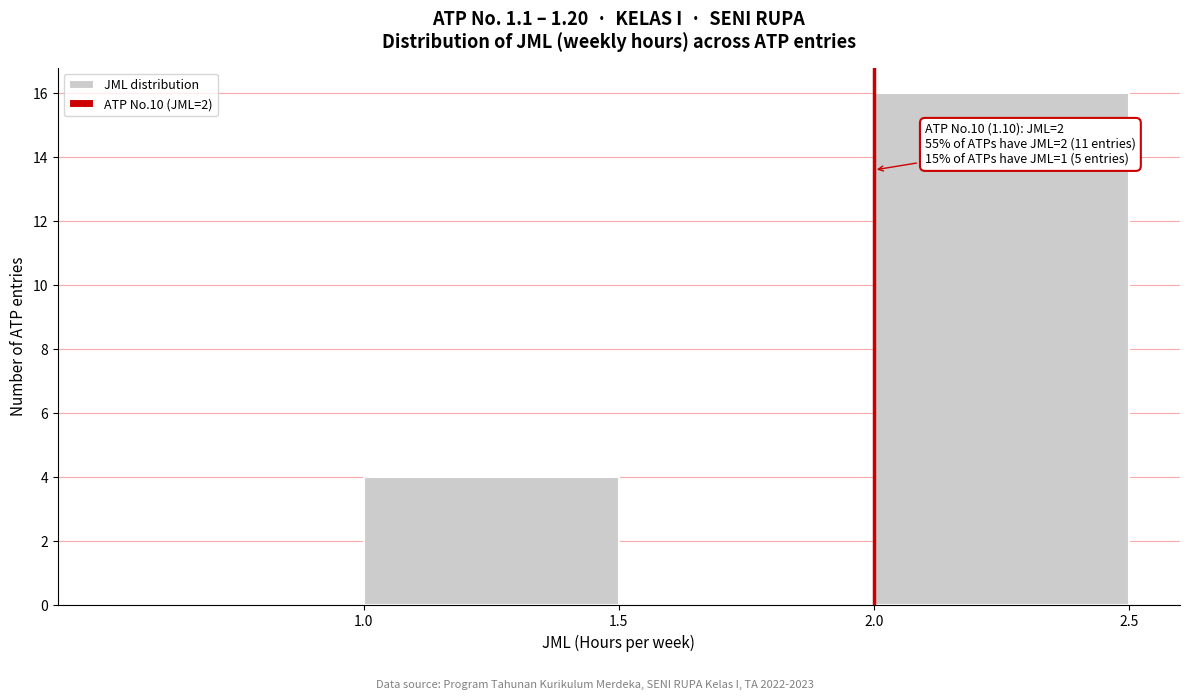

Over which range of the x-axis is the bar tallest?

2.0 to 2.5